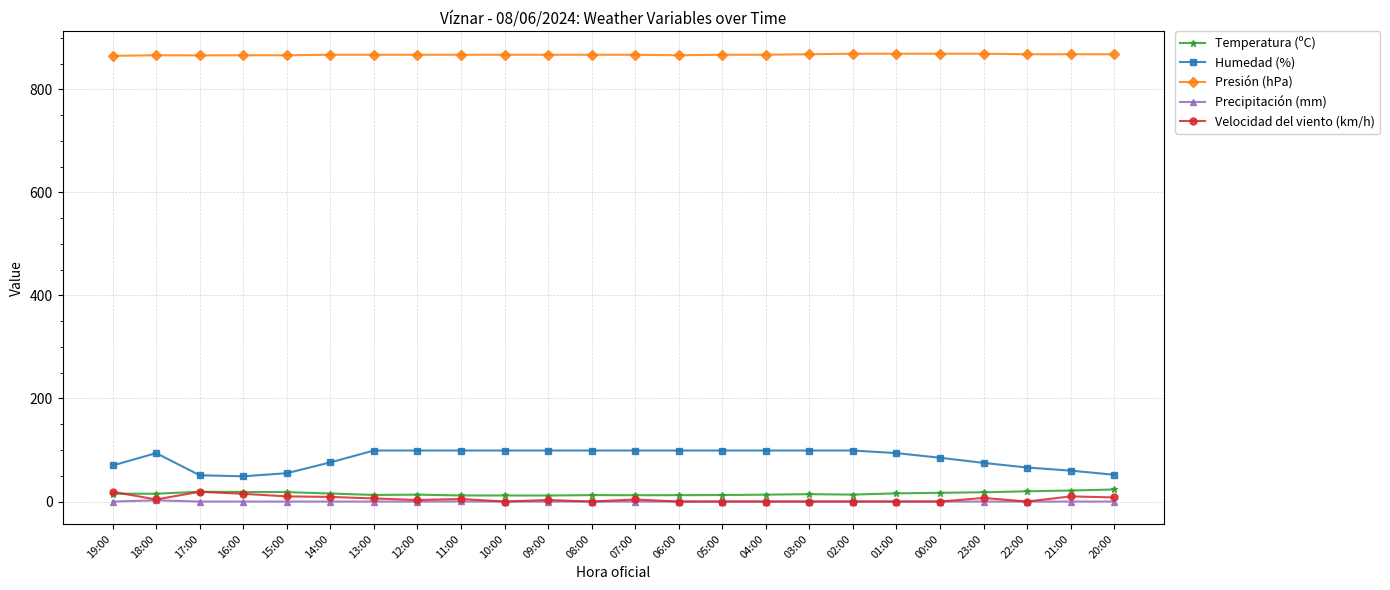

Which series has the largest total across all categories?

Presión (hPa)